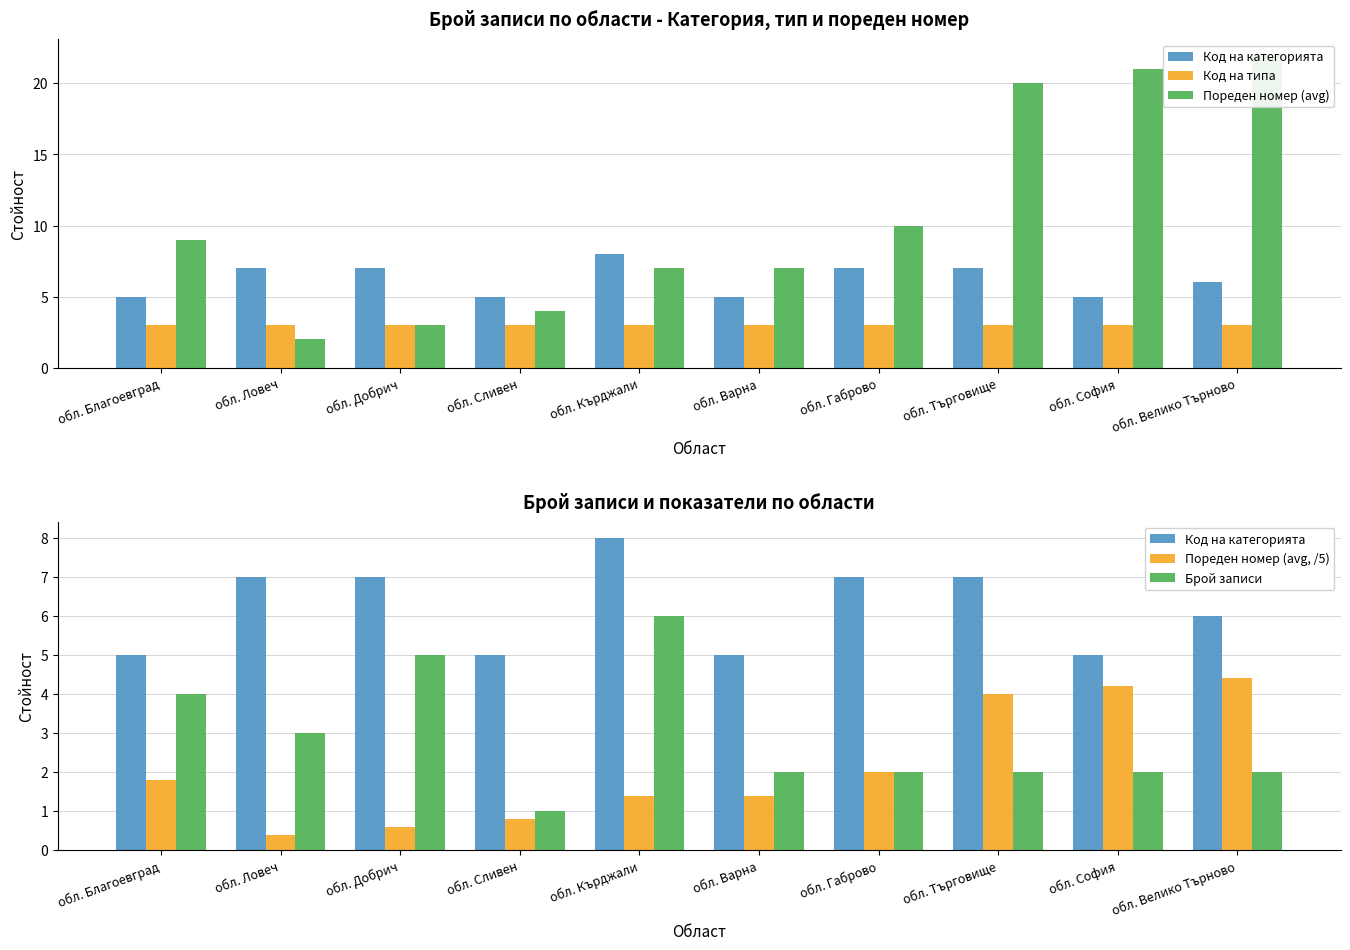

Is the value of Код на типа at обл. Кърджали greater than the value of Брой записи at обл. Кърджали?

No